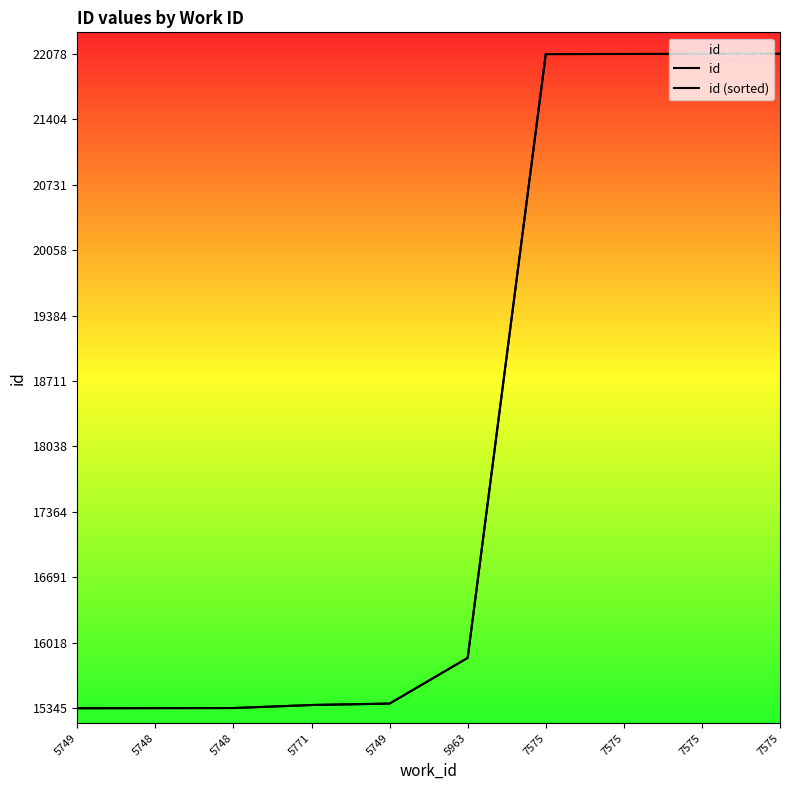

List the labels in order of id (sorted) value, largest first.

7575, 7575, 7575, 7575, 5963, 5749, 5771, 5748, 5748, 5749